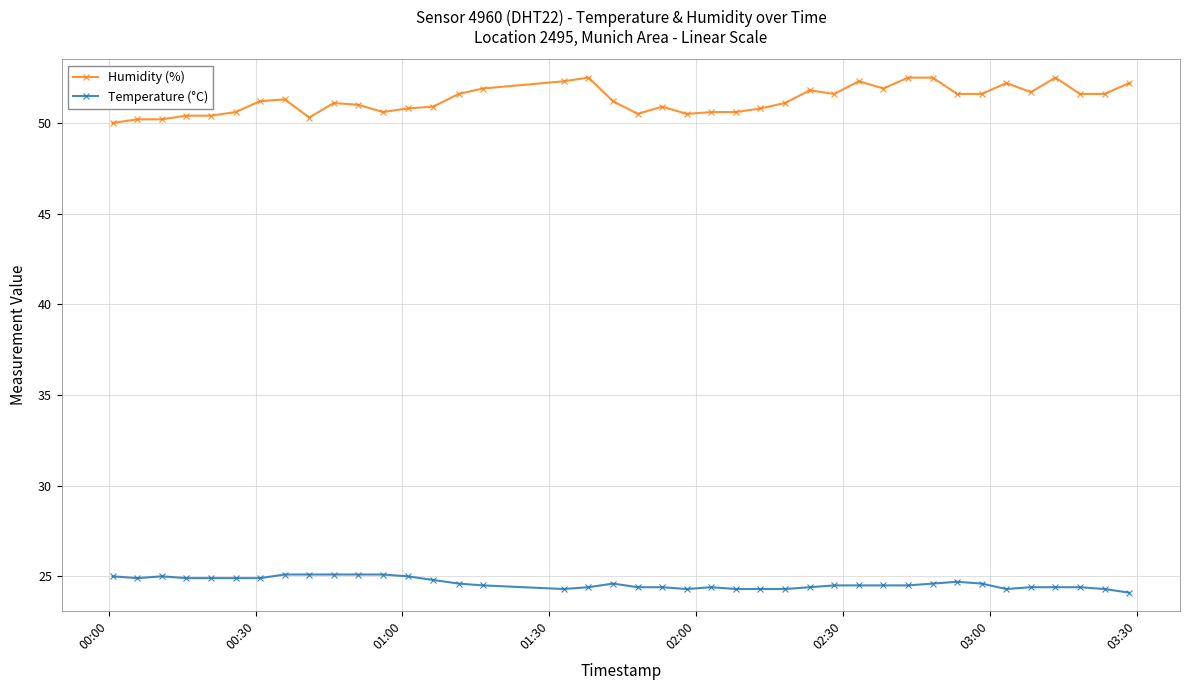

What is the value of the Humidity (%) point at the 35th from the left?

52.2